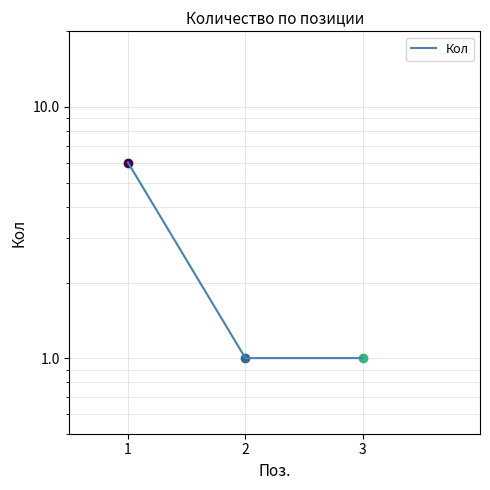

Count the values in the range 1 to 6.

3